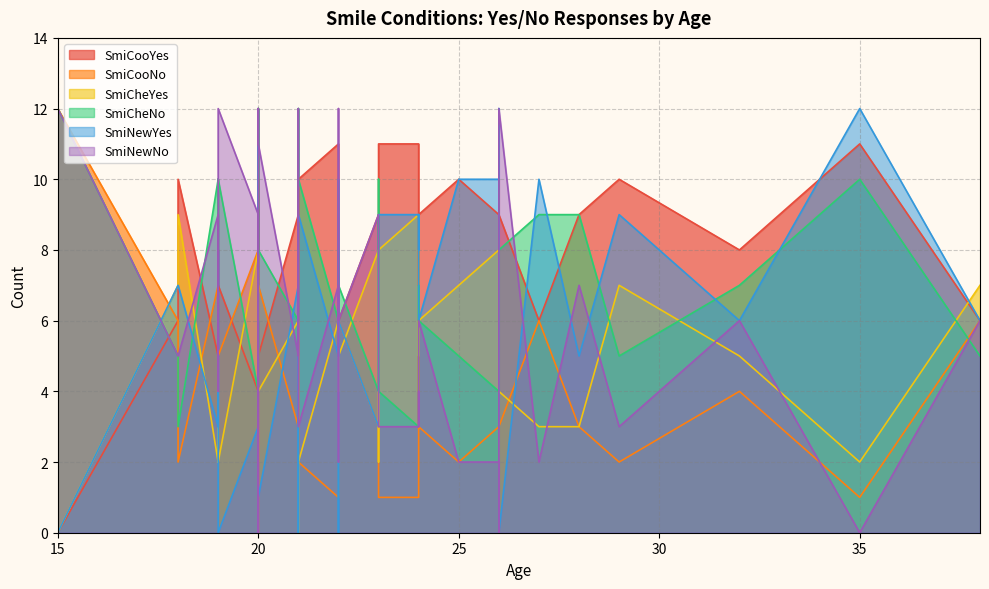

What is the label of the 25th point from the right?

24